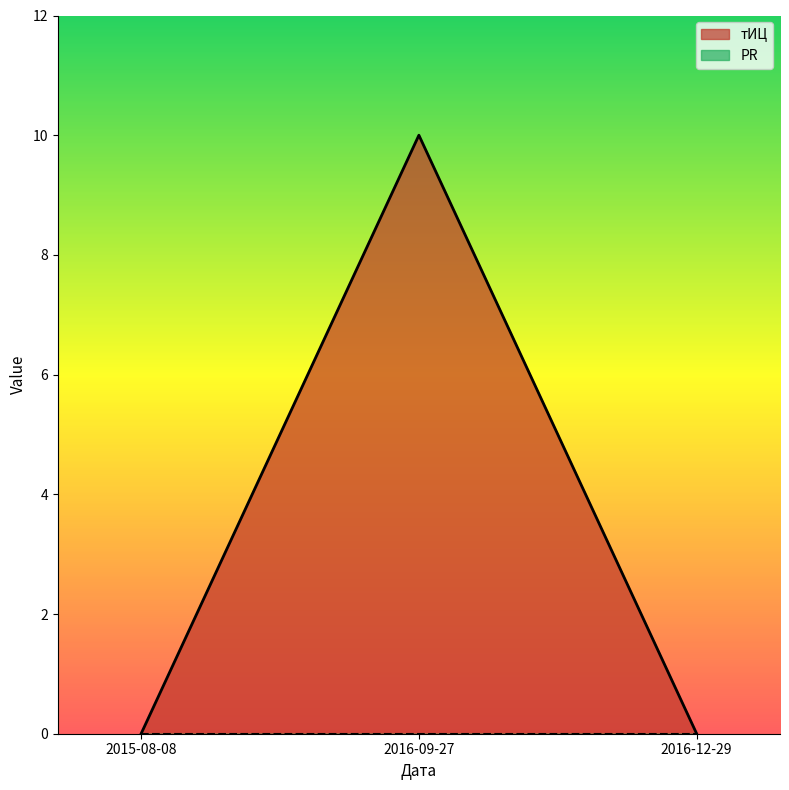

Reading right to left, what are all the values shown in this chart?

2016-12-29=0	2016-09-27=10	2015-08-08=0